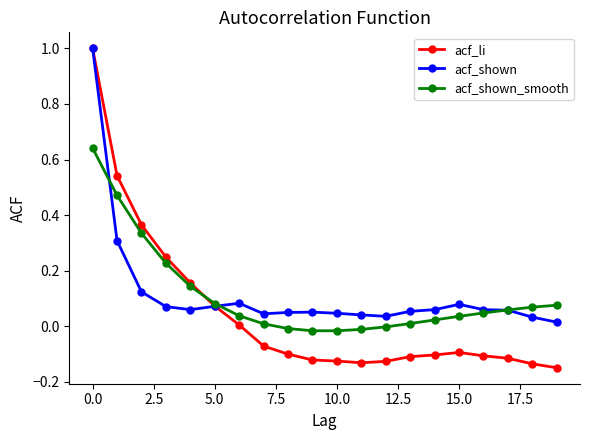

What is the maximum value shown in the chart?

1.0